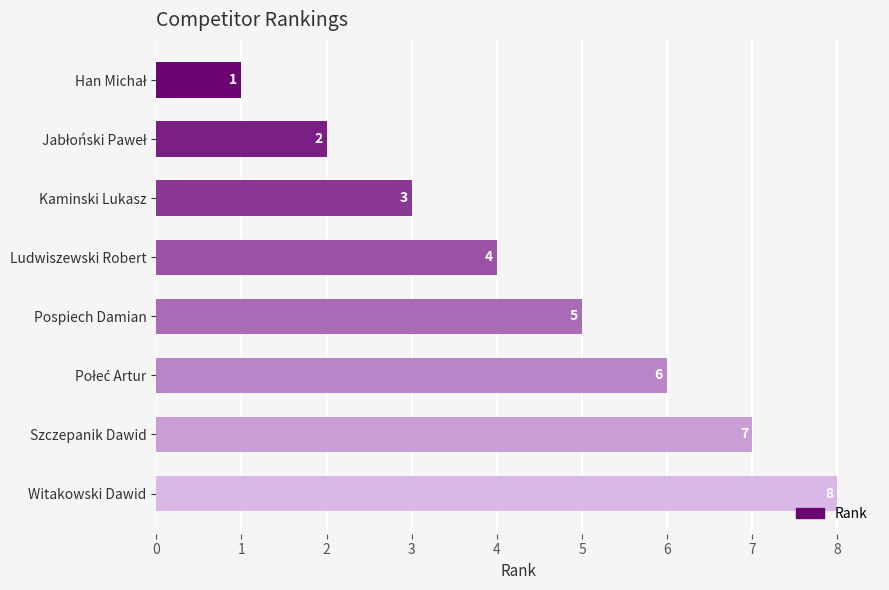

How many values are below 5?

4